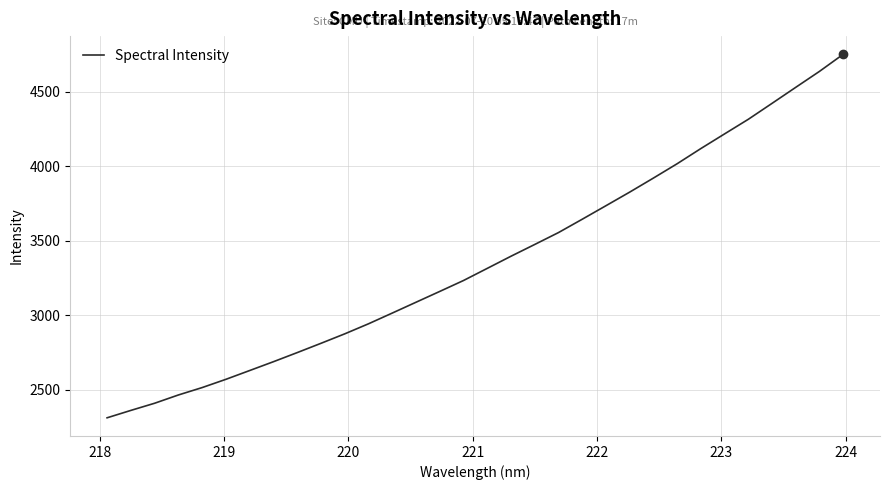

What is the difference between the maximum and minimum values?

2439.9